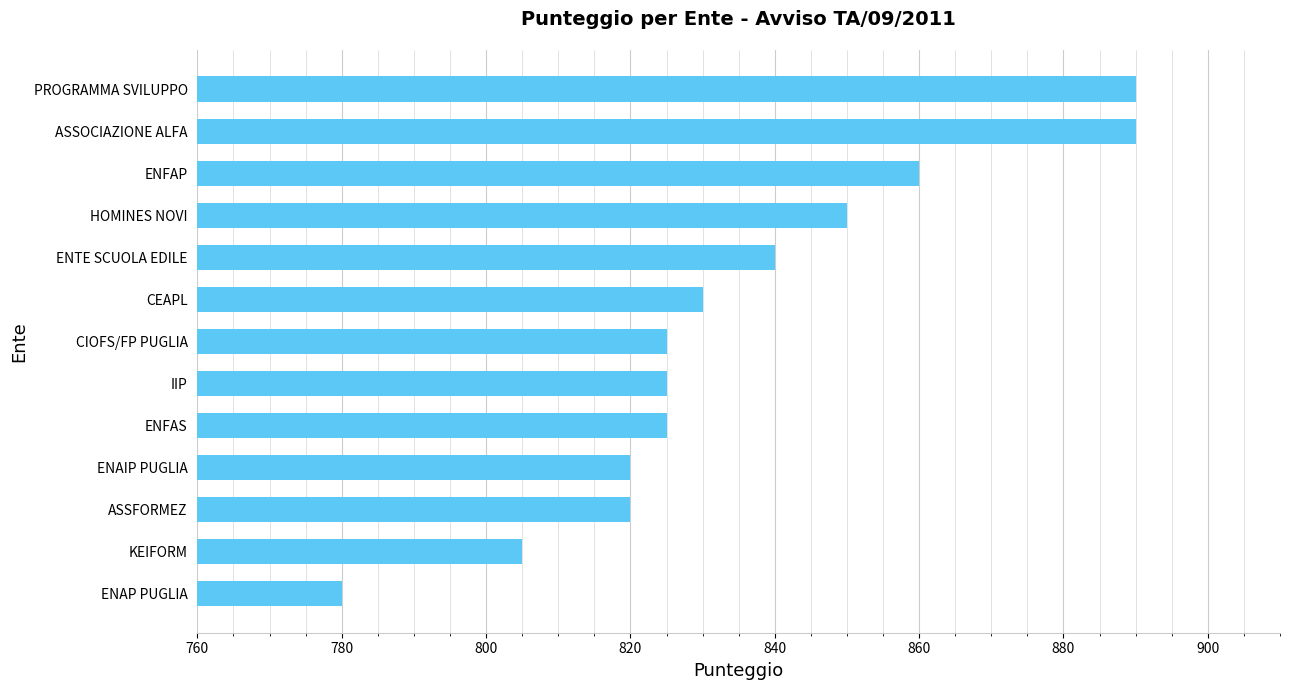

The chart shows a value of 1495 at HOMINES NOVI. True or false?

False